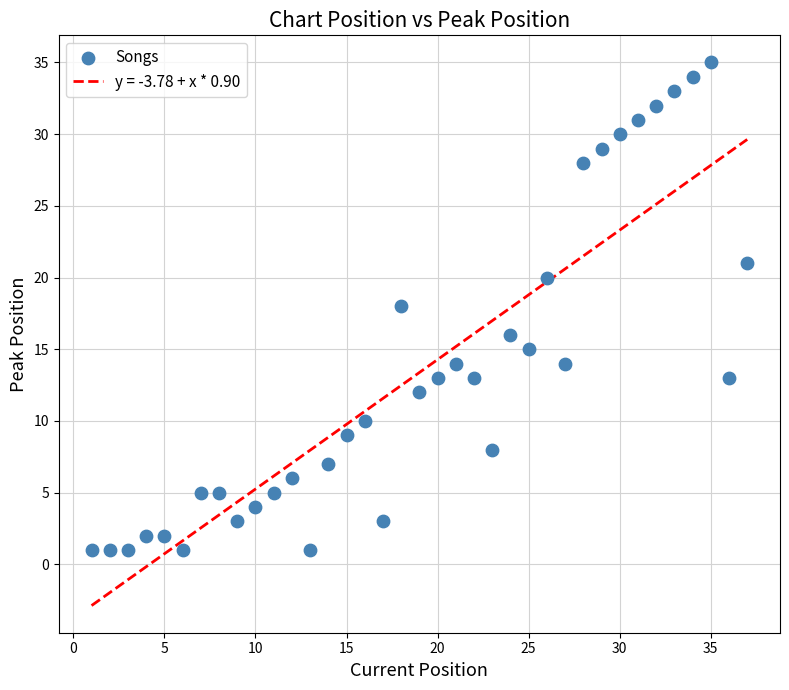

What is the range of Y values (max minus min)?

34